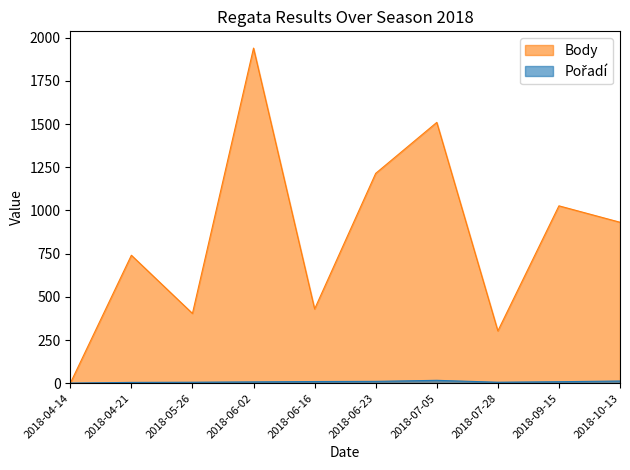

Which category has the lowest value across all series?

2018-04-14